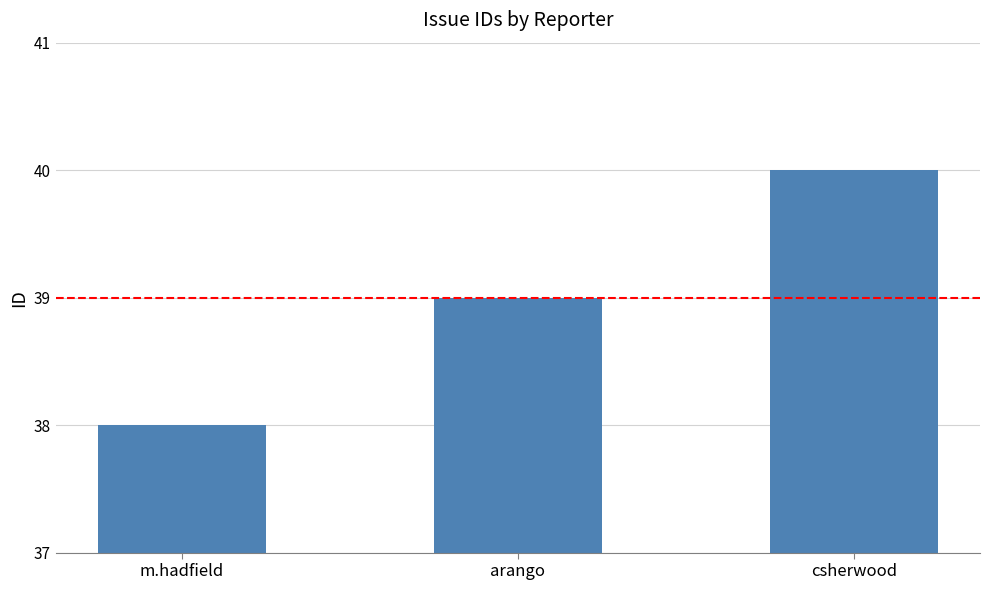

Reading right to left, extract all data points from this chart.

40	39	38